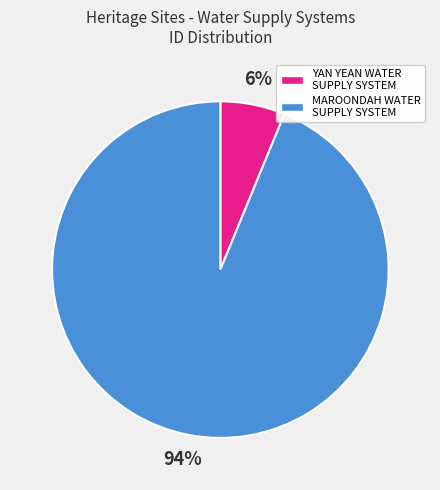

Which category accounts for the majority?

MAROONDAH WATER SUPPLY SYSTEM